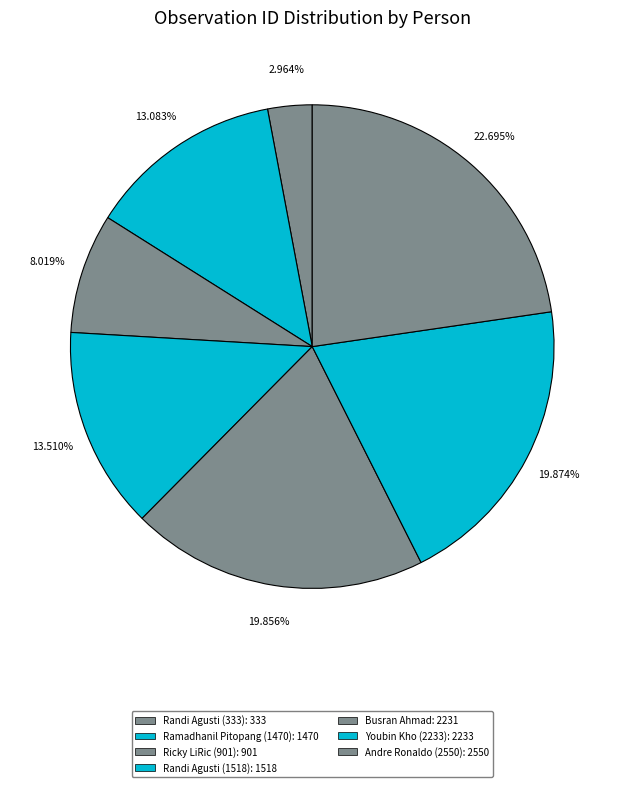

To the nearest percent, what is the combined percentage of Andre Ronaldo (2550) and Ramadhanil Pitopang (1470)?

36%